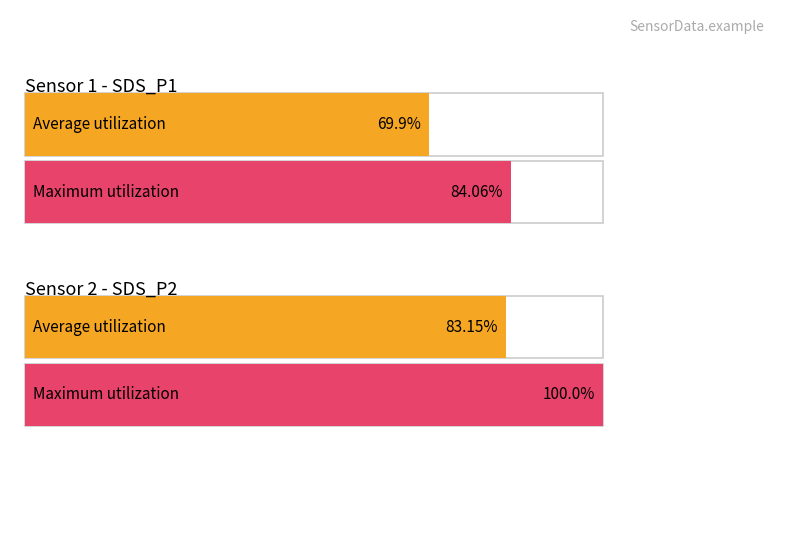

What are all the series names shown in the legend?

Average utilization, Maximum utilization